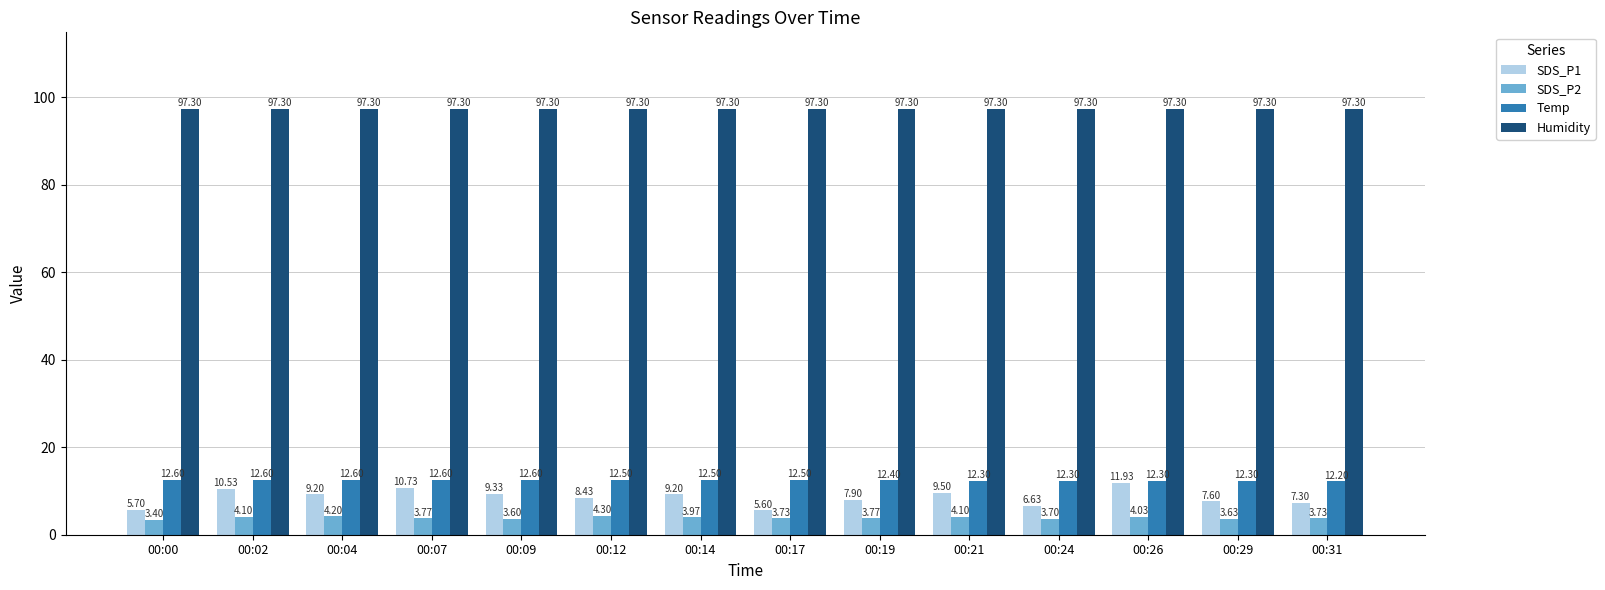

True or false: Temp has a value of 12.6 at 00:09.

True